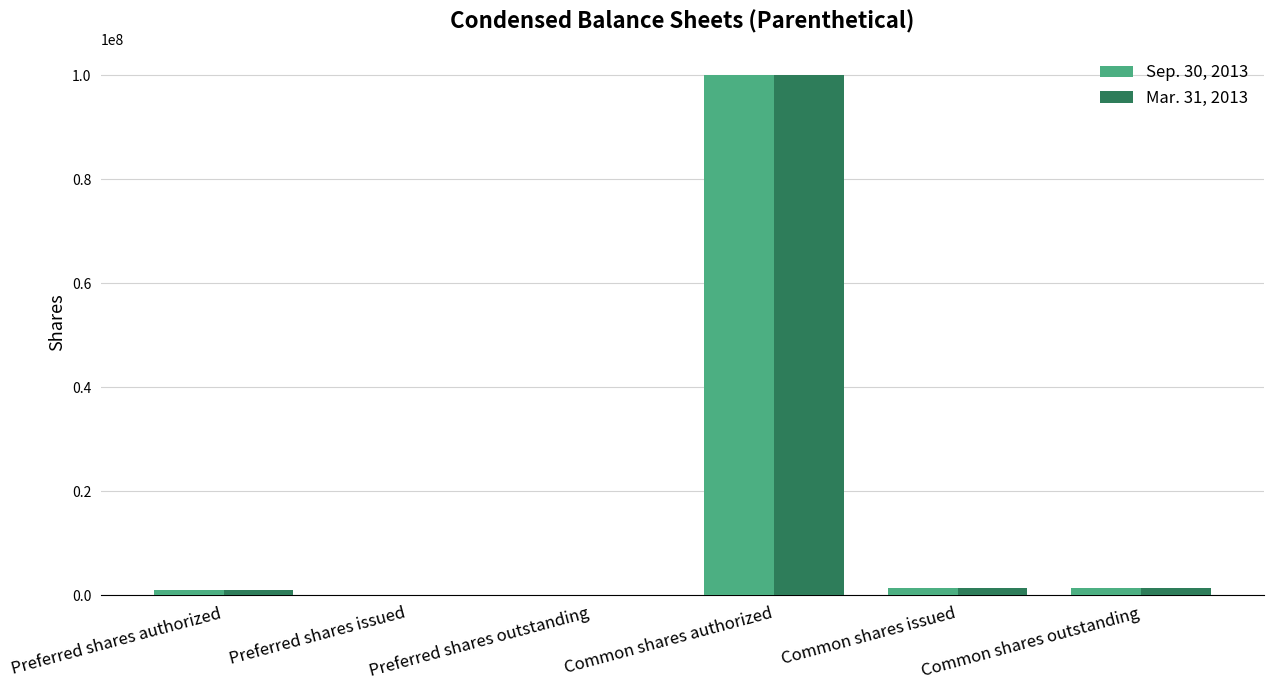

What is the highest value of the Mar. 31, 2013 series?

100000000